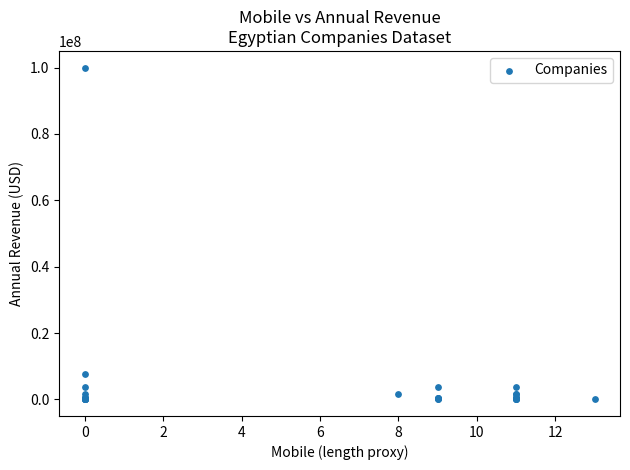

What Y value in the scatter plot is closest to 50000000?

7500000